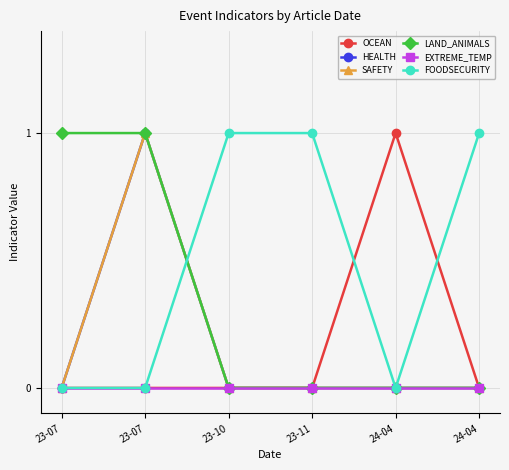

Reading left to right, what are all the values shown in this chart?

OCEAN: 23-07=0	23-07=0	23-10=0	23-11=0	24-04=1	24-04=0
HEALTH: 23-07=0	23-07=1	23-10=0	23-11=0	24-04=0	24-04=0
SAFETY: 23-07=0	23-07=1	23-10=0	23-11=0	24-04=0	24-04=0
LAND_ANIMALS: 23-07=1	23-07=1	23-10=0	23-11=0	24-04=0	24-04=0
EXTREME_TEMP: 23-07=0	23-07=0	23-10=0	23-11=0	24-04=0	24-04=0
FOODSECURITY: 23-07=0	23-07=0	23-10=1	23-11=1	24-04=0	24-04=1